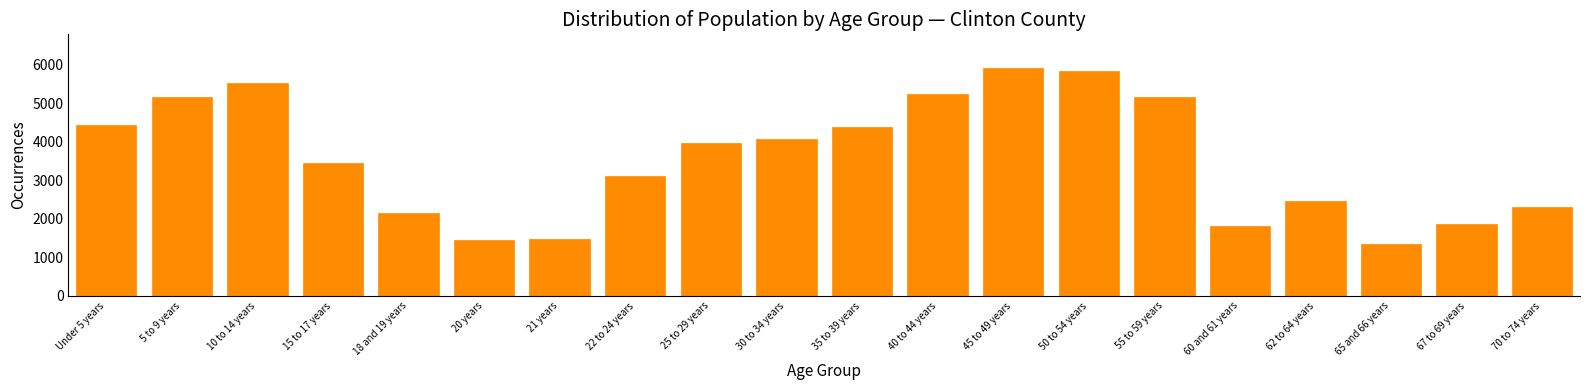

What is the difference between the maximum and minimum values?

4564